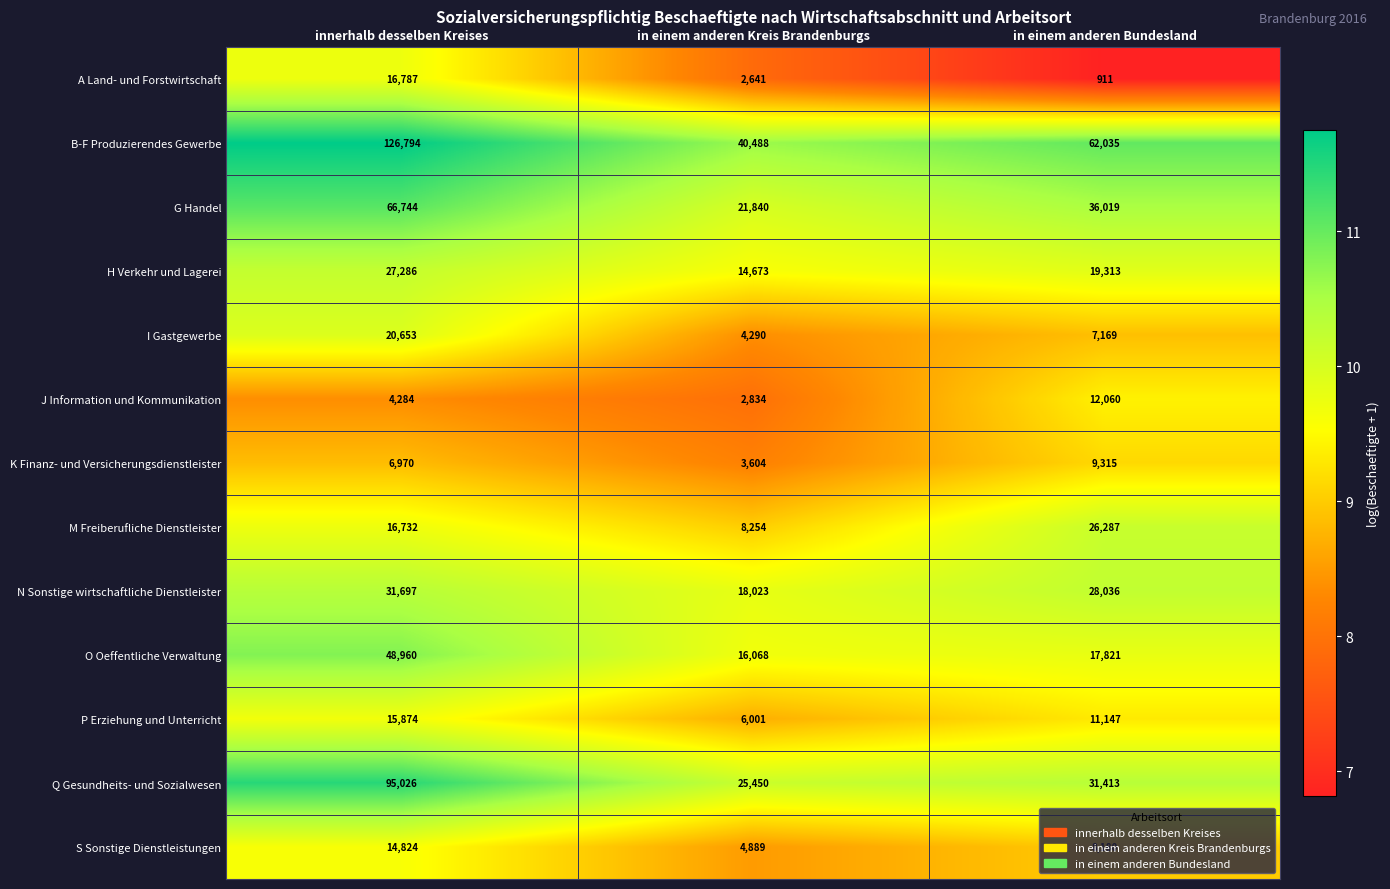

What is the spread (max minus min) of values at in einem anderen Bundesland?

61124